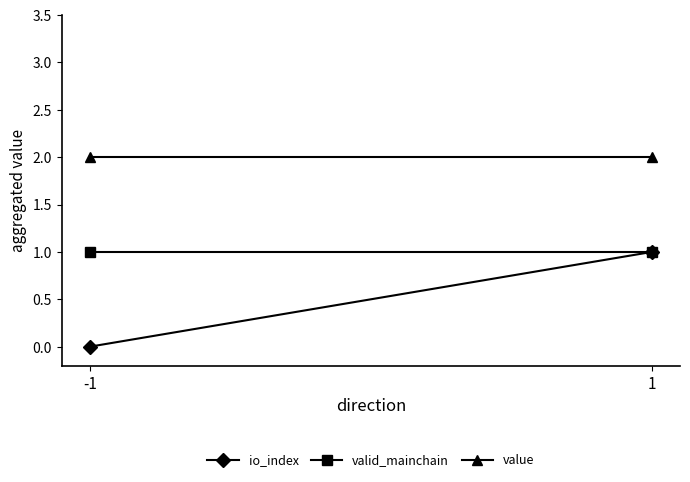

What are all the series names shown in the legend?

io_index, valid_mainchain, value